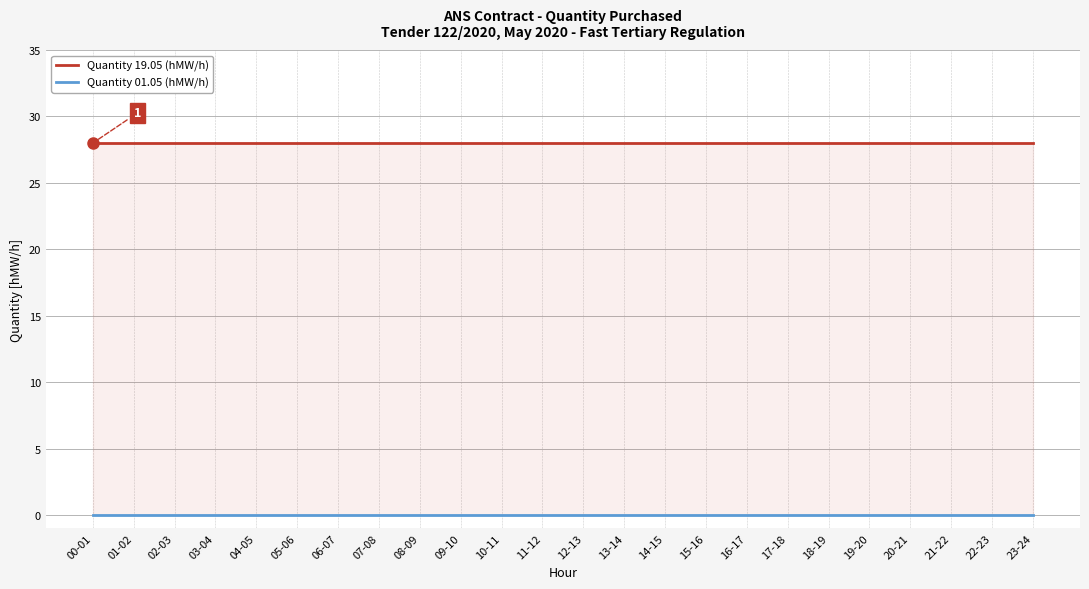

Where is Quantity 01.05 (hMW/h) nearest to the value 0?

00-01